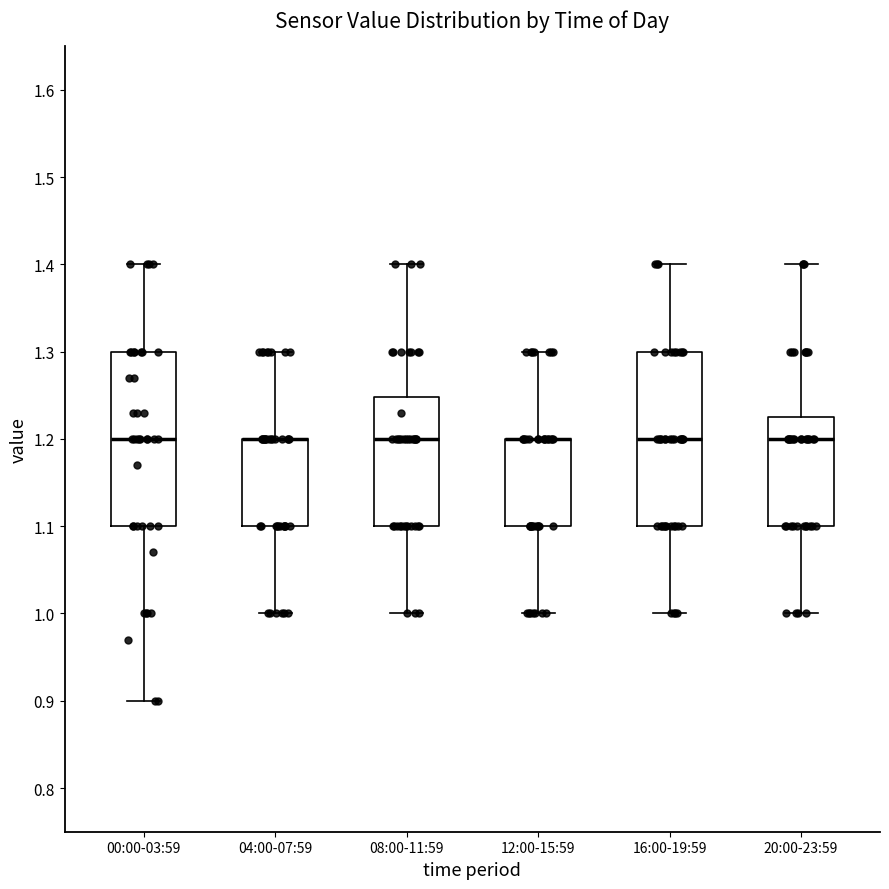

Where does the median line of the box for 16:00-19:59 sit on the y-axis? The values are not printed on the chart, so give them approximately, as read against the axis.

1.20